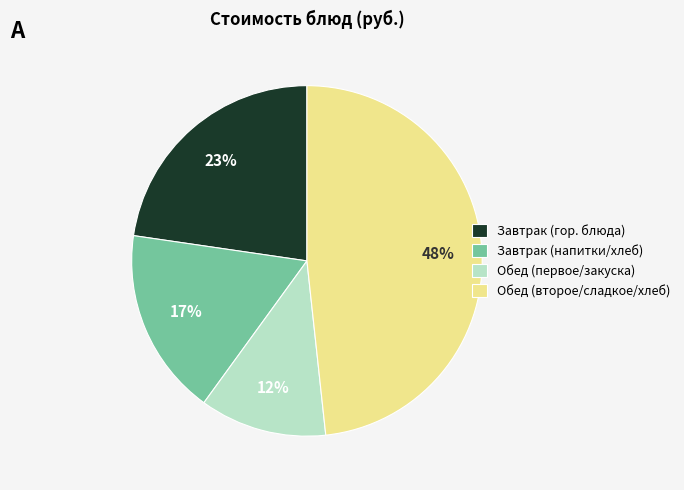

Count the number of slices in the pie.

4